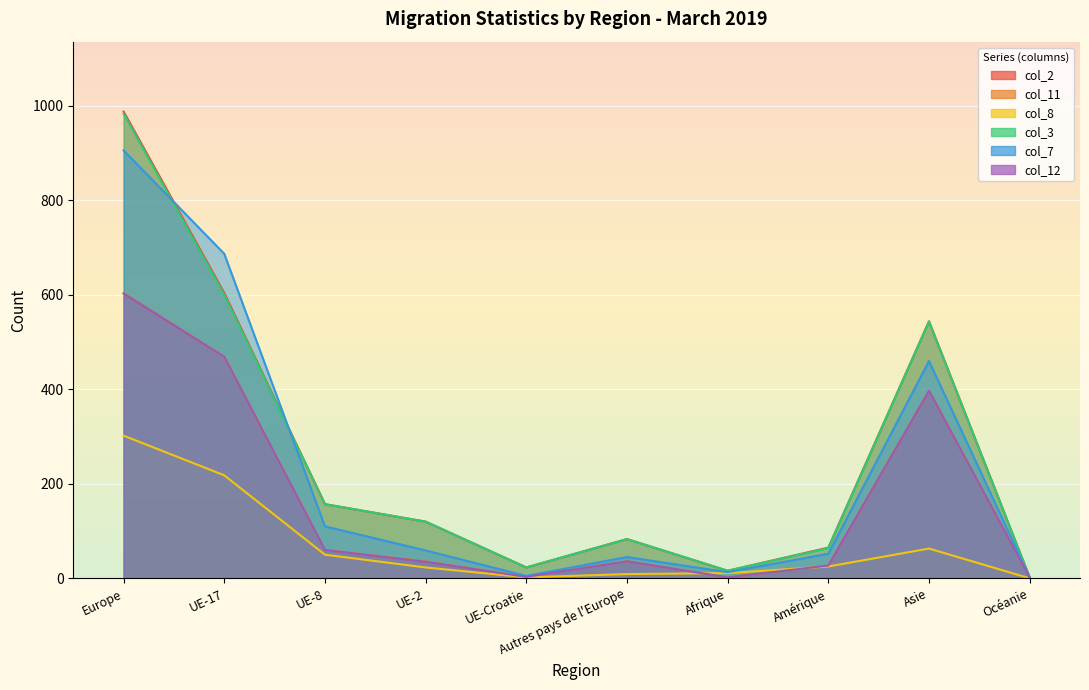

True or false: col_3 and col_11 cross at least once.

False